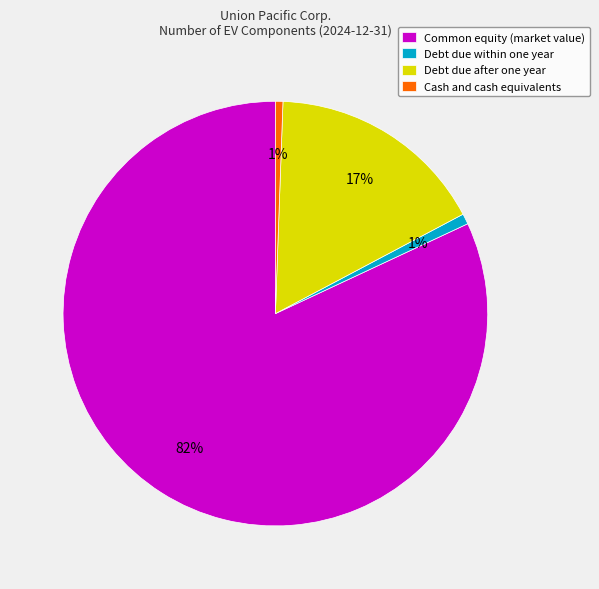

Is Debt due within one year the majority of the pie?

No